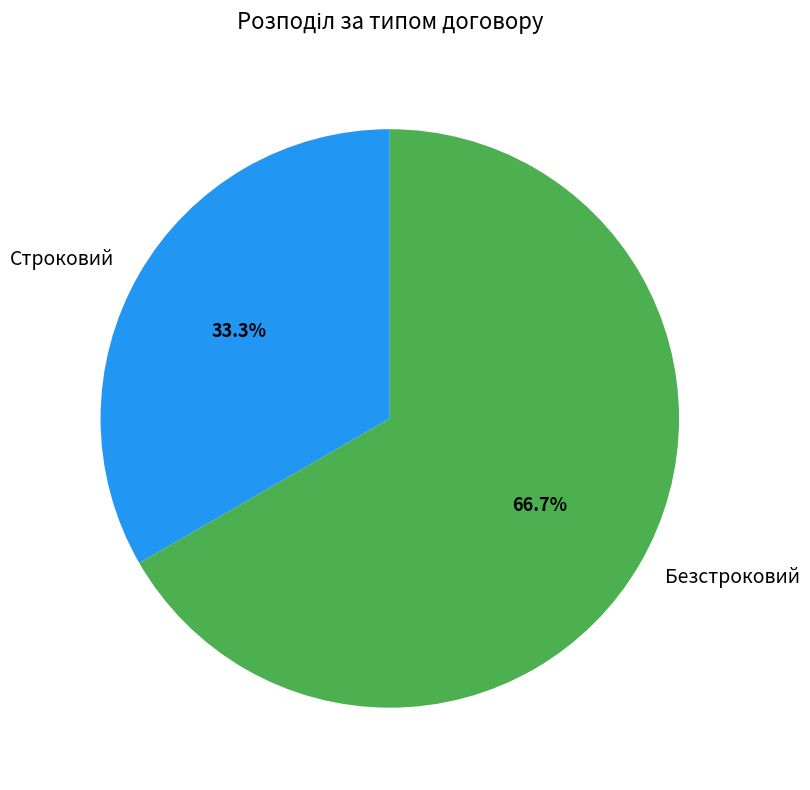

To the nearest percent, what portion does Строковий represent?

33%